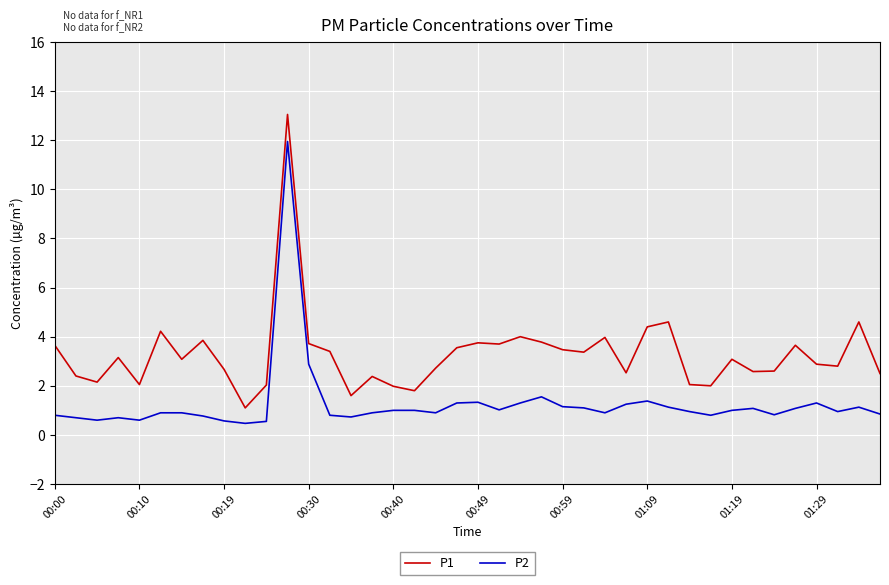

List the series in order of their overall mean, highest first.

P1, P2